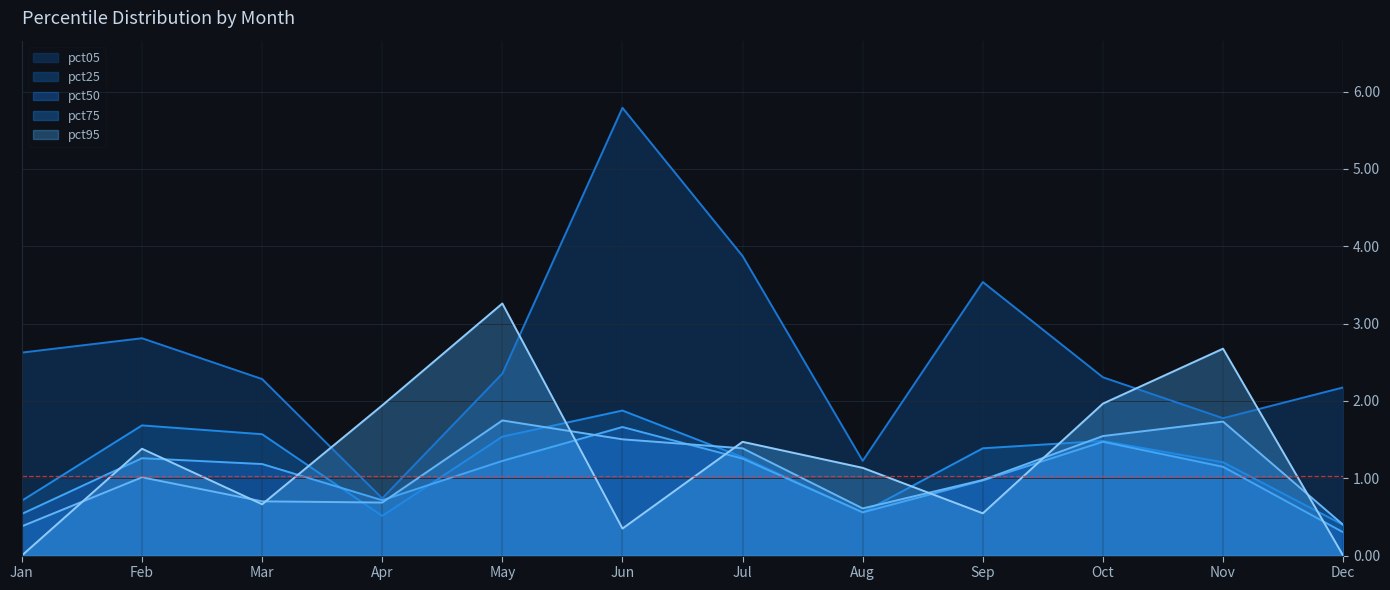

Rank the series at Sep from highest to lowest value.

pct05, pct25, pct75, pct50, pct95